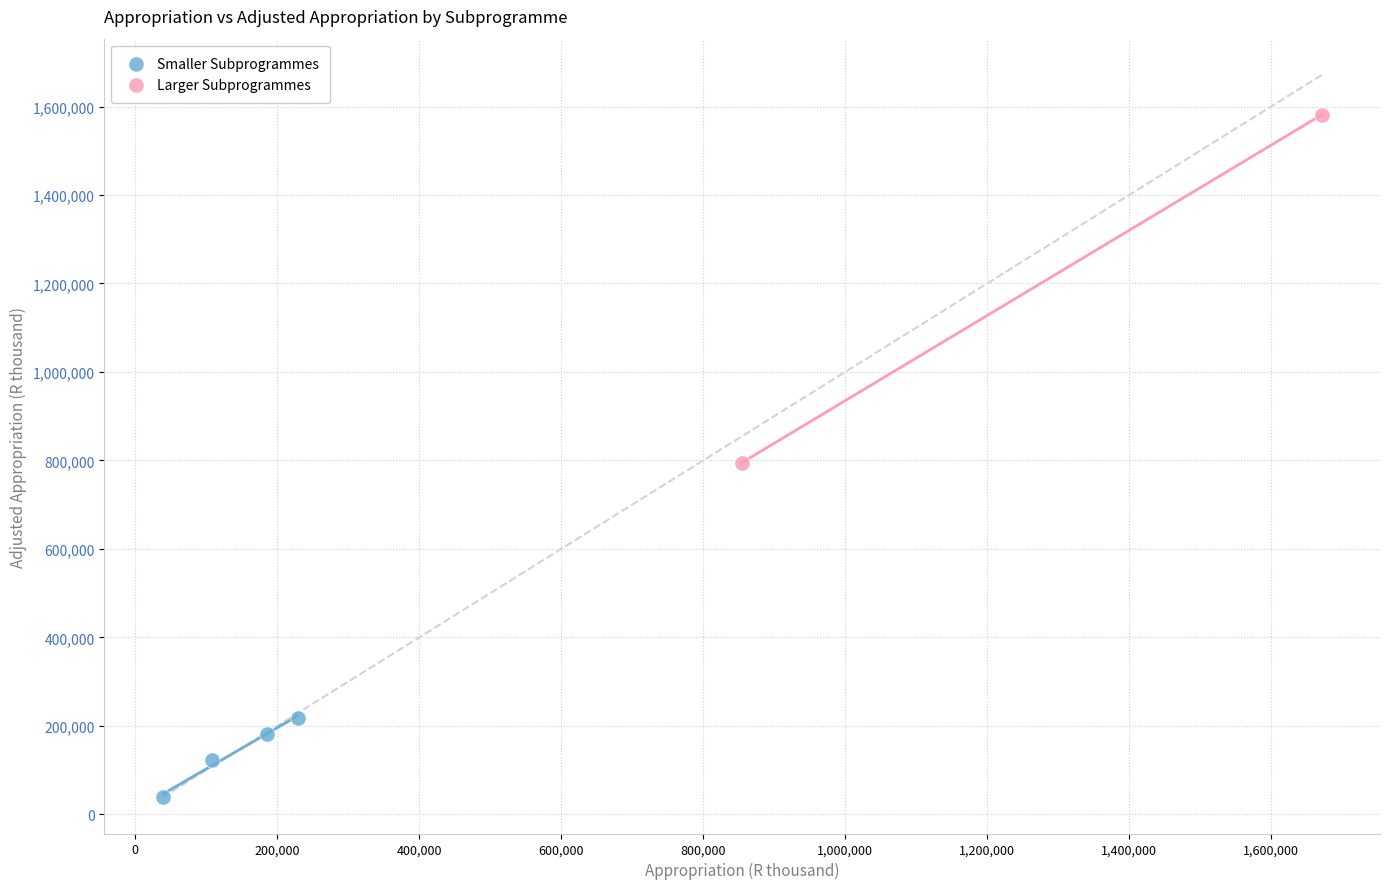

What are all the series names shown in the legend?

Smaller Subprogrammes, Larger Subprogrammes